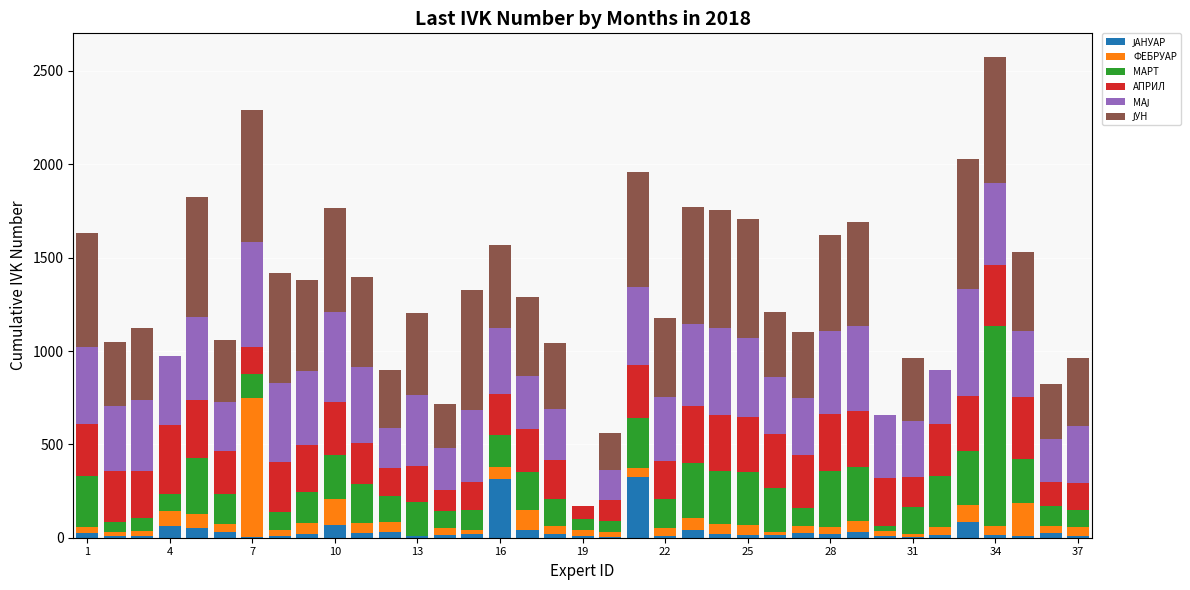

Are the bars grouped side by side (vs. stacked)?

No